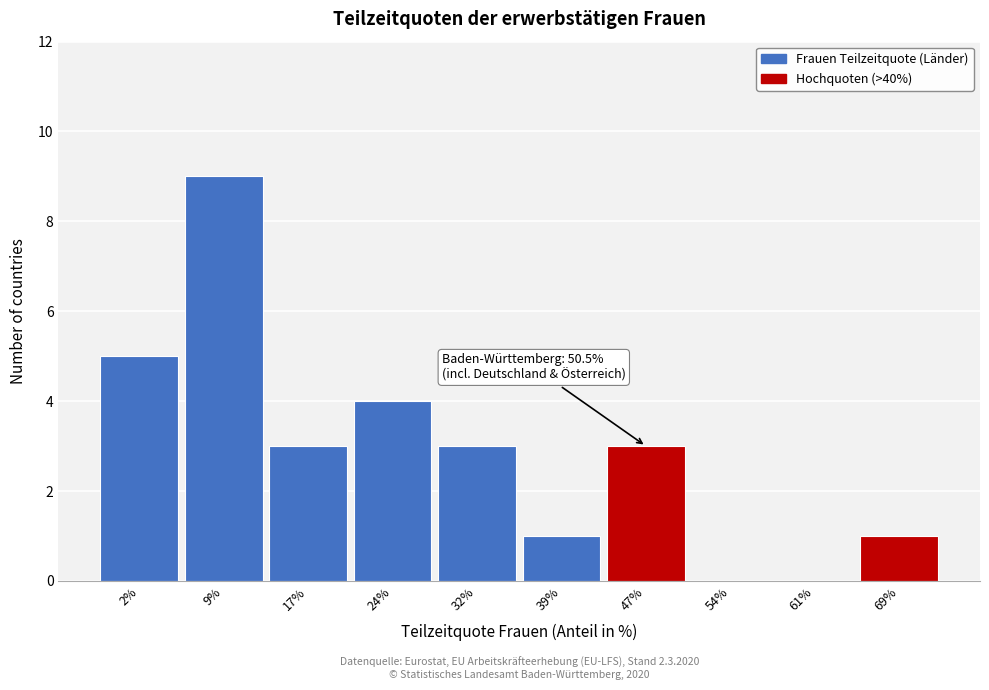

Reading left to right, extract all data points from this chart.

2%=5	9%=9	17%=3	24%=4	32%=3	39%=1	47%=3	54%=0	61%=0	69%=1